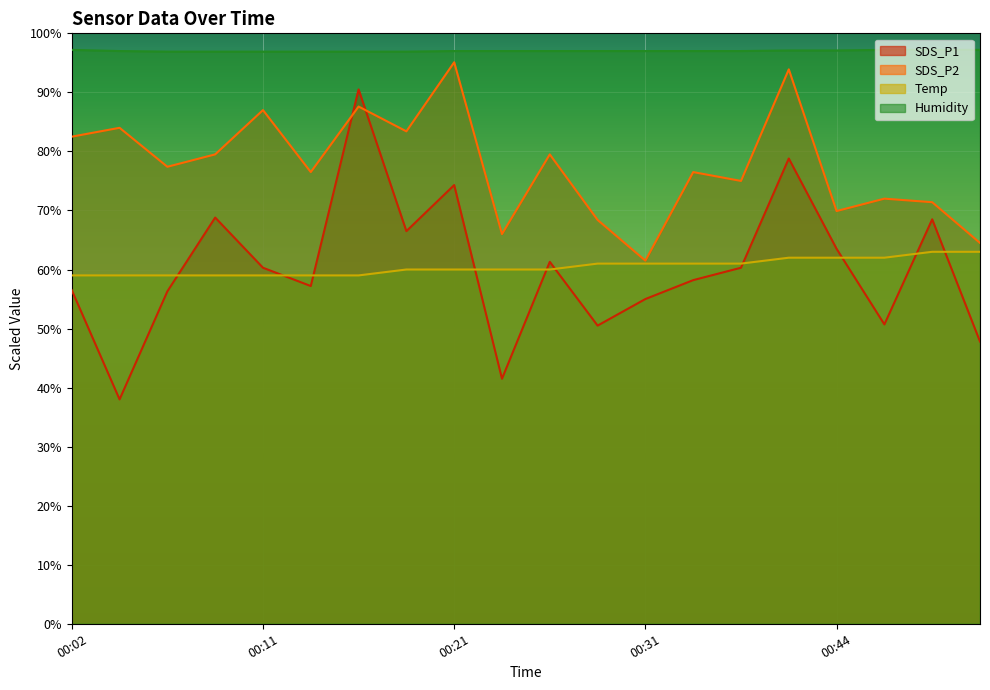

What is the difference between the highest and lowest values at 00:04?

59.0